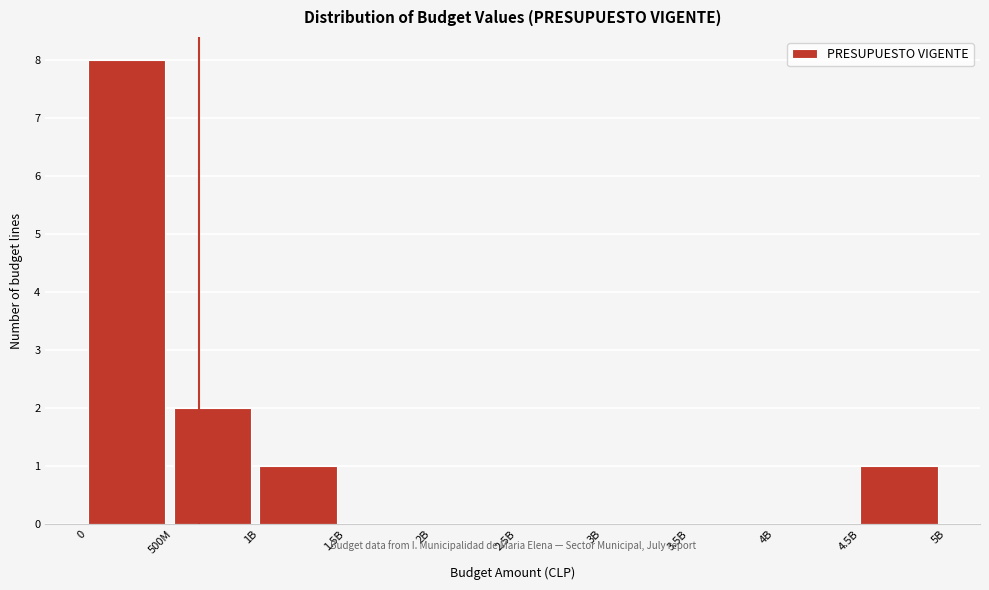

Reading right to left, what are all the values shown in this chart?

4.5B=1	4B=0	3.5B=0	3B=0	2.5B=0	2B=0	1.5B=0	1B=1	500M=2	0=8